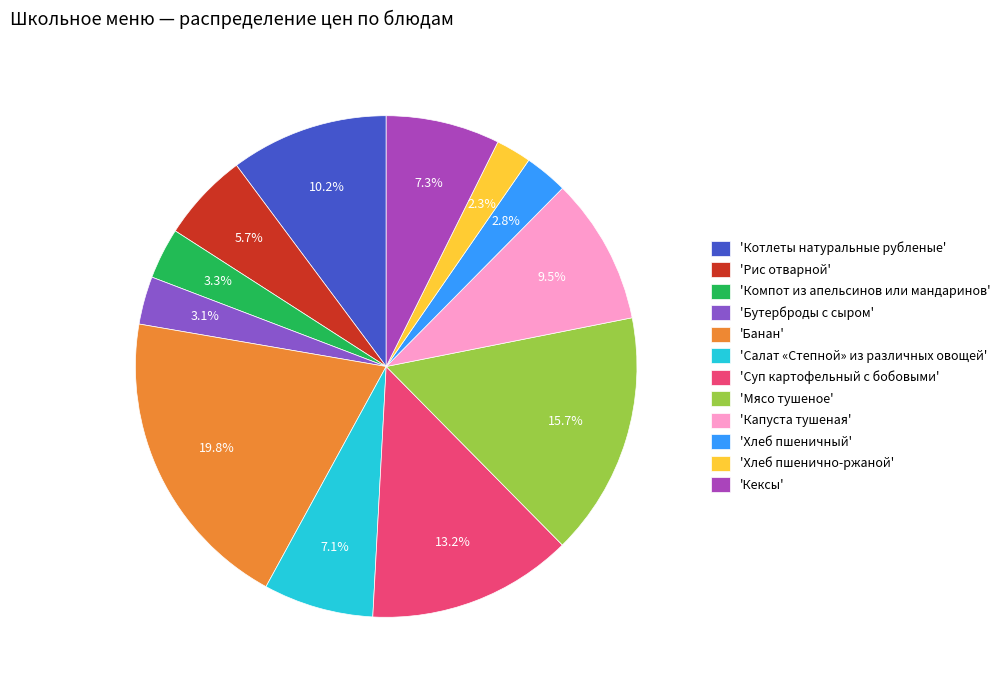

Which category has the biggest portion of the pie?

'Банан'